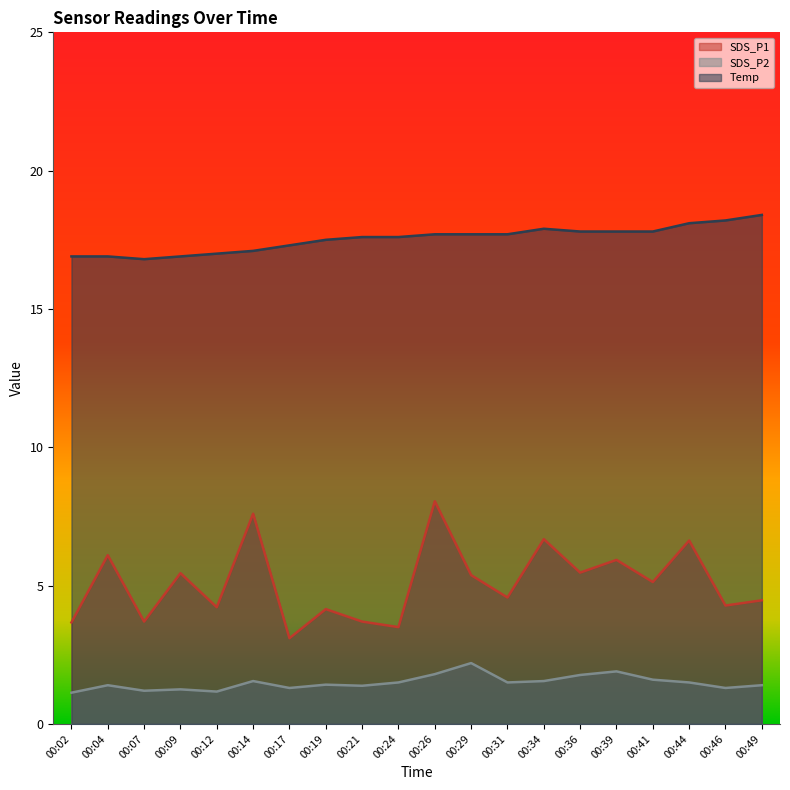

List the labels in order of Temp value, smallest first.

00:07, 00:02, 00:04, 00:09, 00:12, 00:14, 00:17, 00:19, 00:21, 00:24, 00:26, 00:29, 00:31, 00:36, 00:39, 00:41, 00:34, 00:44, 00:46, 00:49